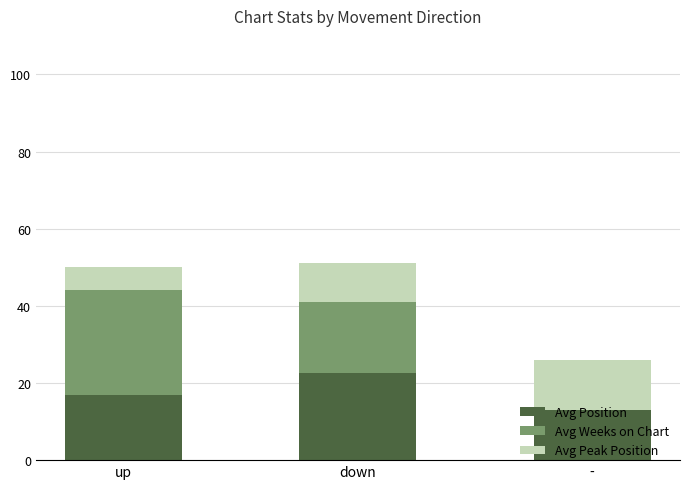

Are the bars grouped side by side (vs. stacked)?

No